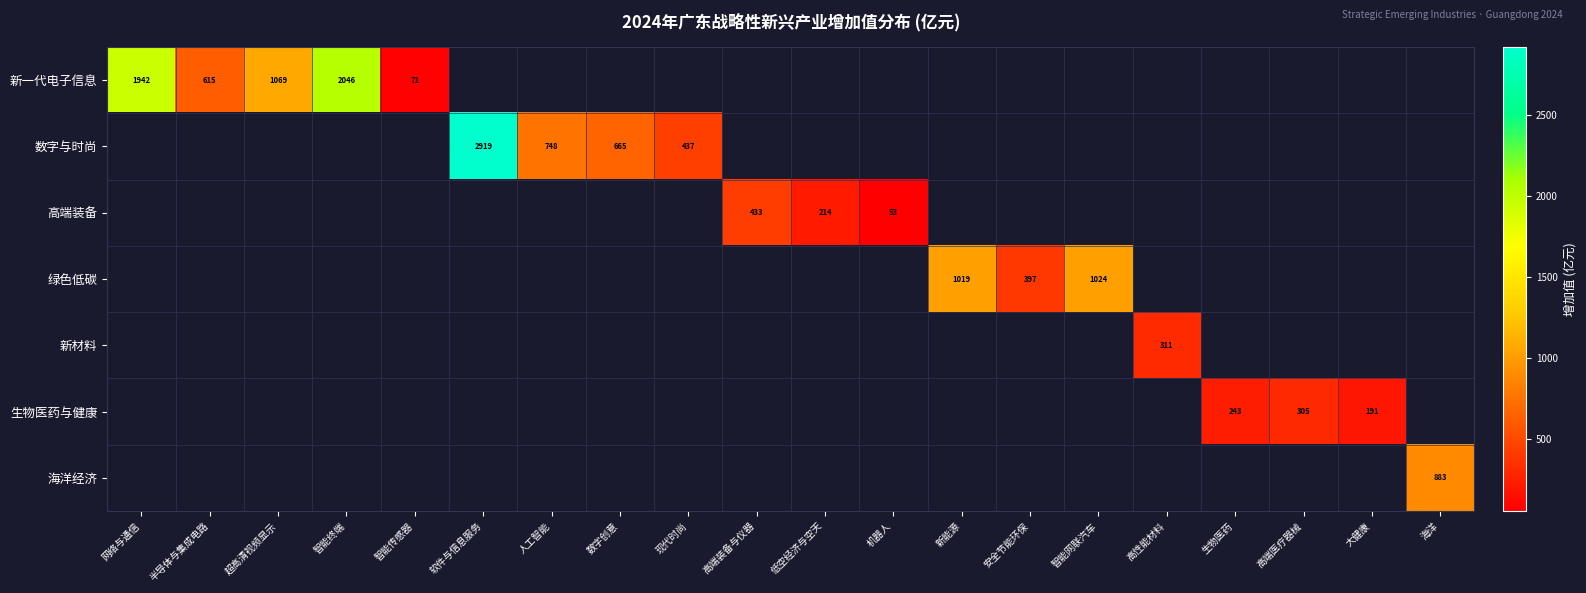

At how many categories does at least one series exceed 1183?

3